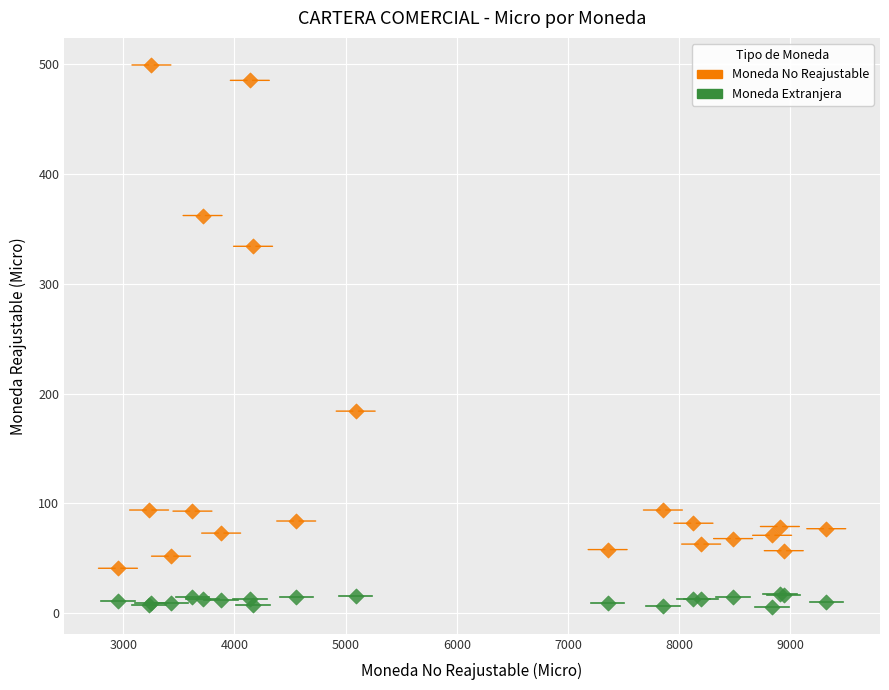

Across all series, what Y value is closest to 252?

184